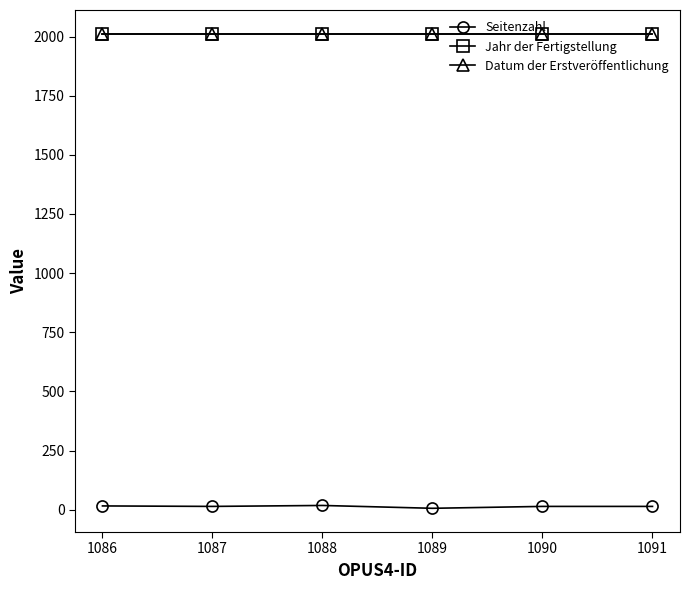

True or false: Datum der Erstveröffentlichung and Seitenzahl cross at least once.

False